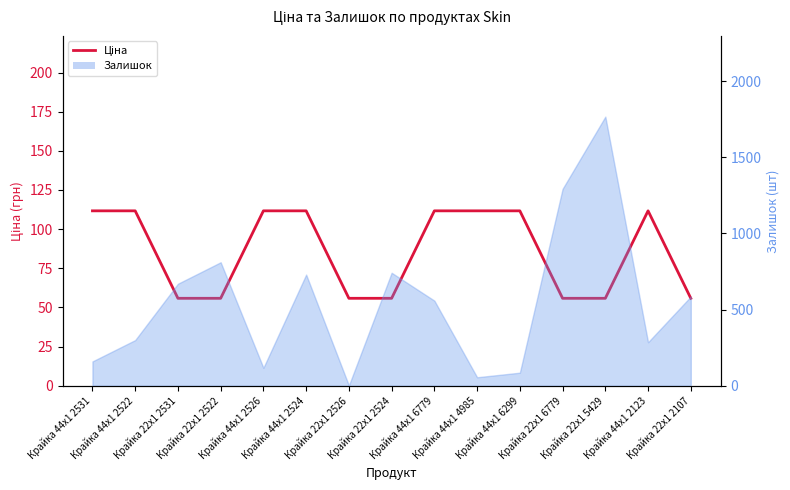

How many lines are shown in the chart?

1